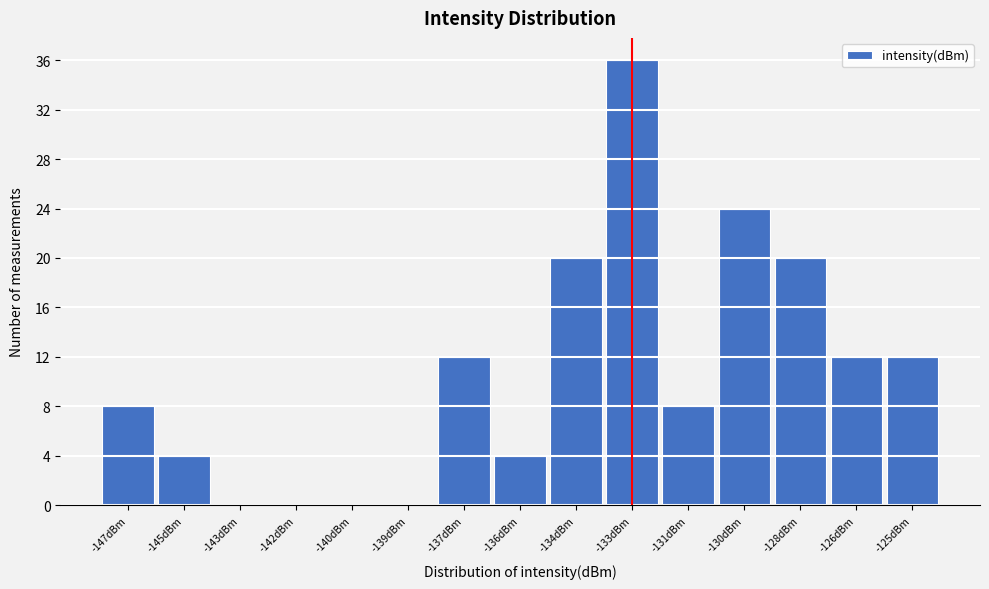

Reading left to right, extract all data points from this chart.

-147dBm=8	-145dBm=4	-143dBm=0	-142dBm=0	-140dBm=0	-139dBm=0	-137dBm=12	-136dBm=4	-134dBm=20	-133dBm=36	-131dBm=8	-130dBm=24	-128dBm=20	-126dBm=12	-125dBm=12